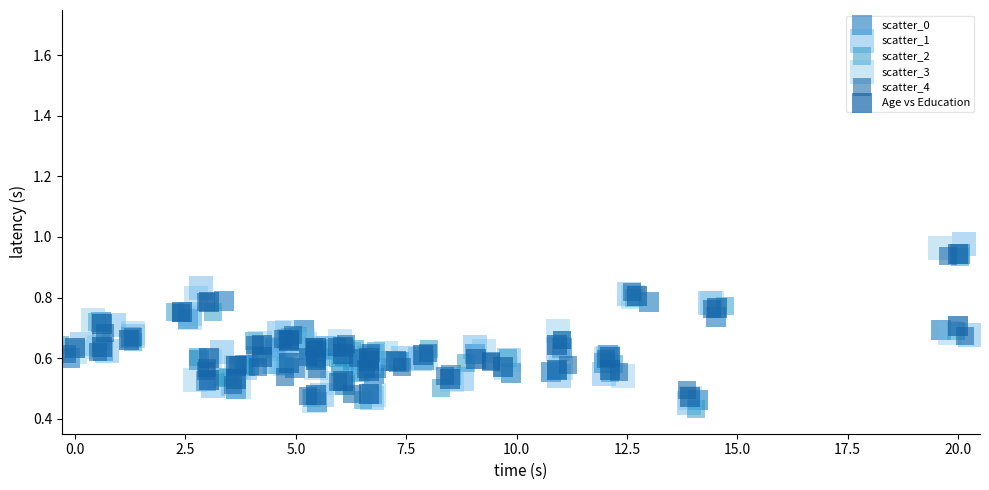

Which series has the largest Y range (max minus min)?

scatter_1